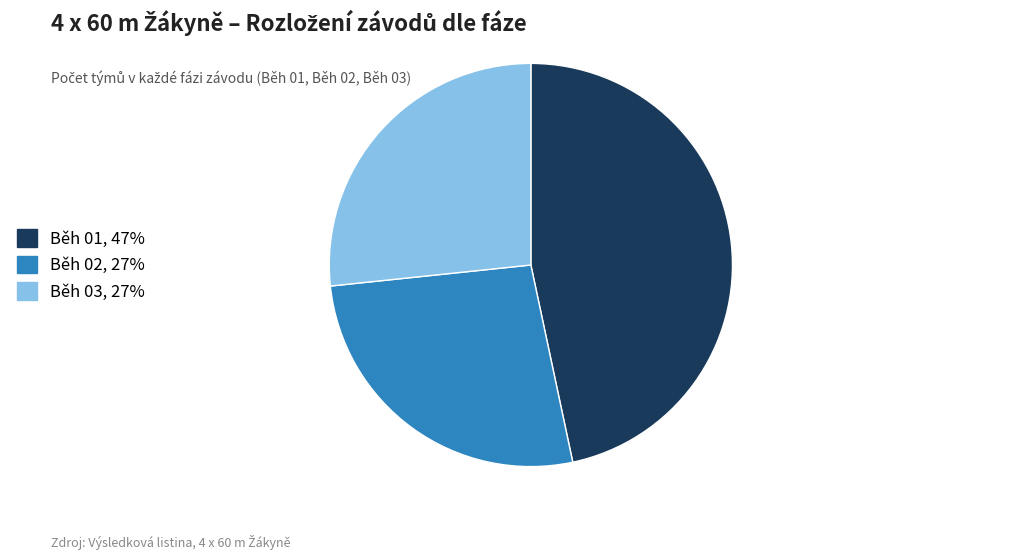

Which slice is the largest?

Běh 01